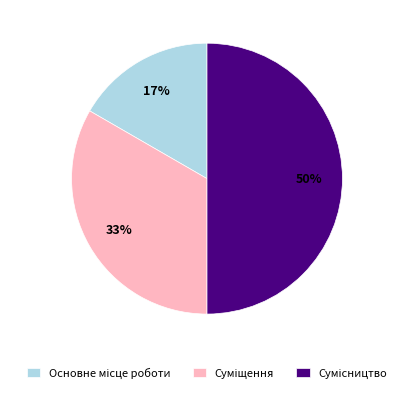

To the nearest percent, what is the difference between the largest and smallest slice percentages?

33%